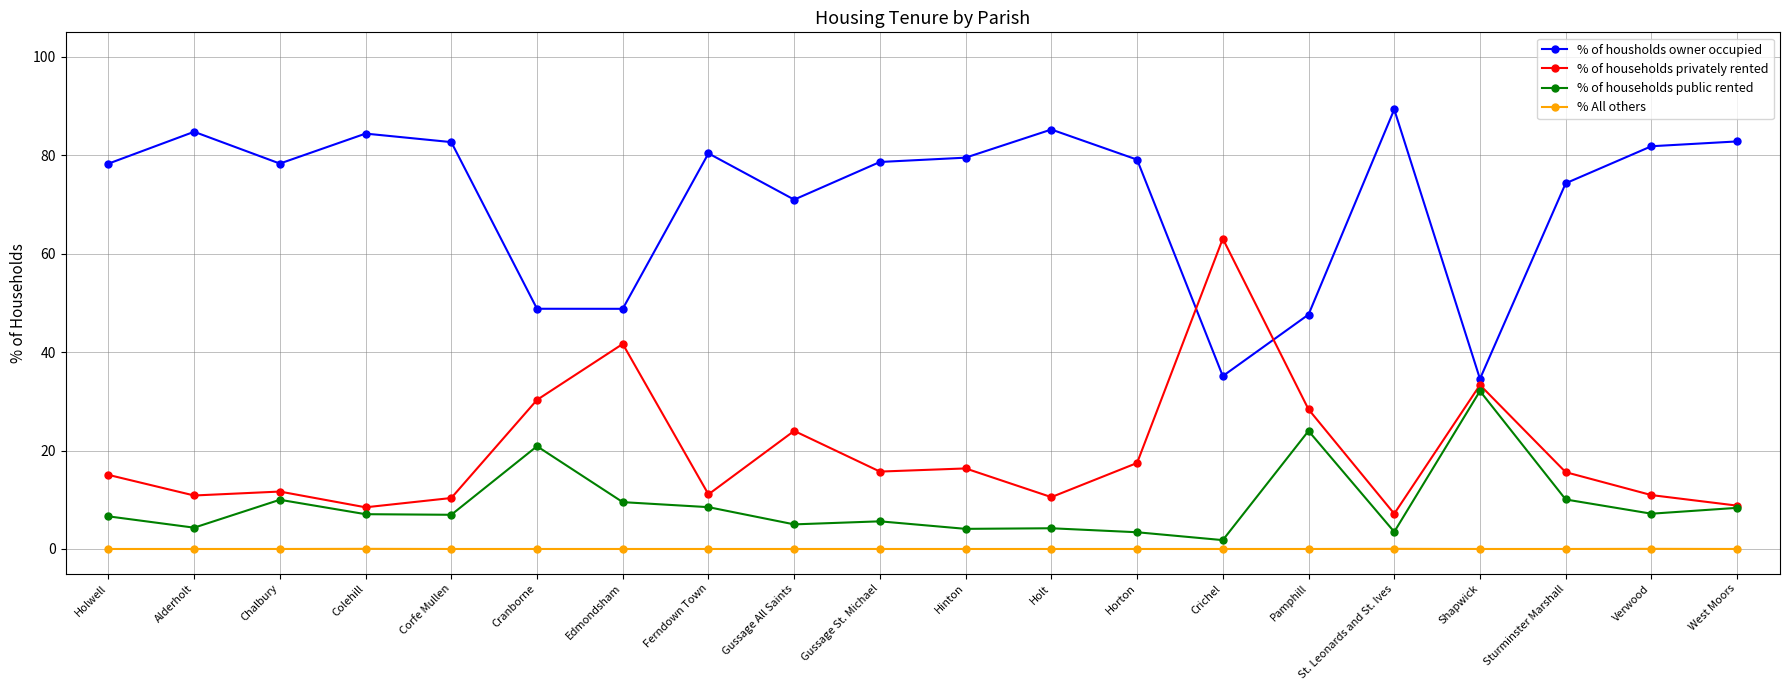

What is the value of the % of households public rented point at the 5th from the left?

7.0